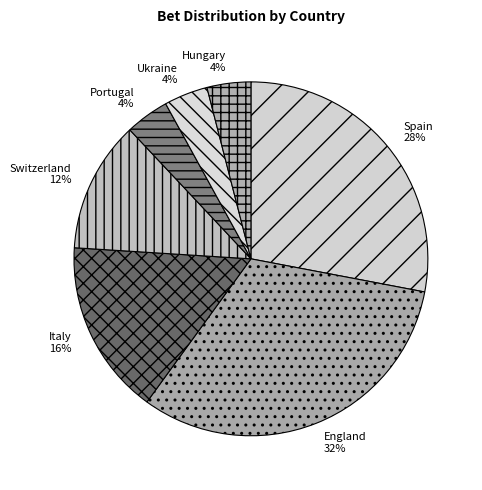

Is it true that Ukraine is 4% of the pie?

True